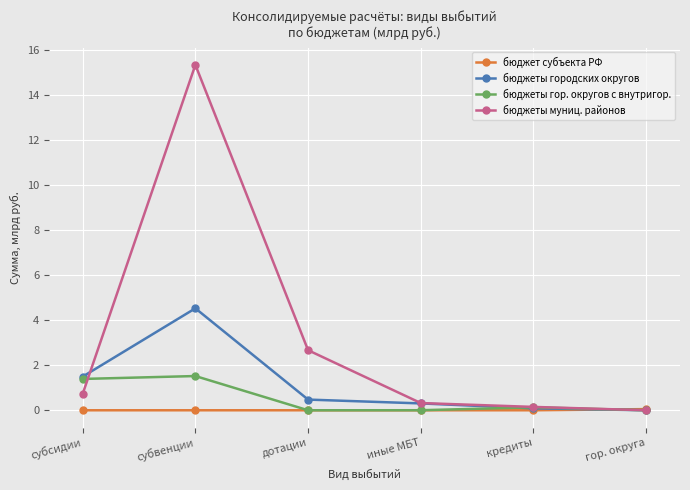

True or false: бюджеты городских округов has more than 2 interior local peaks.

False